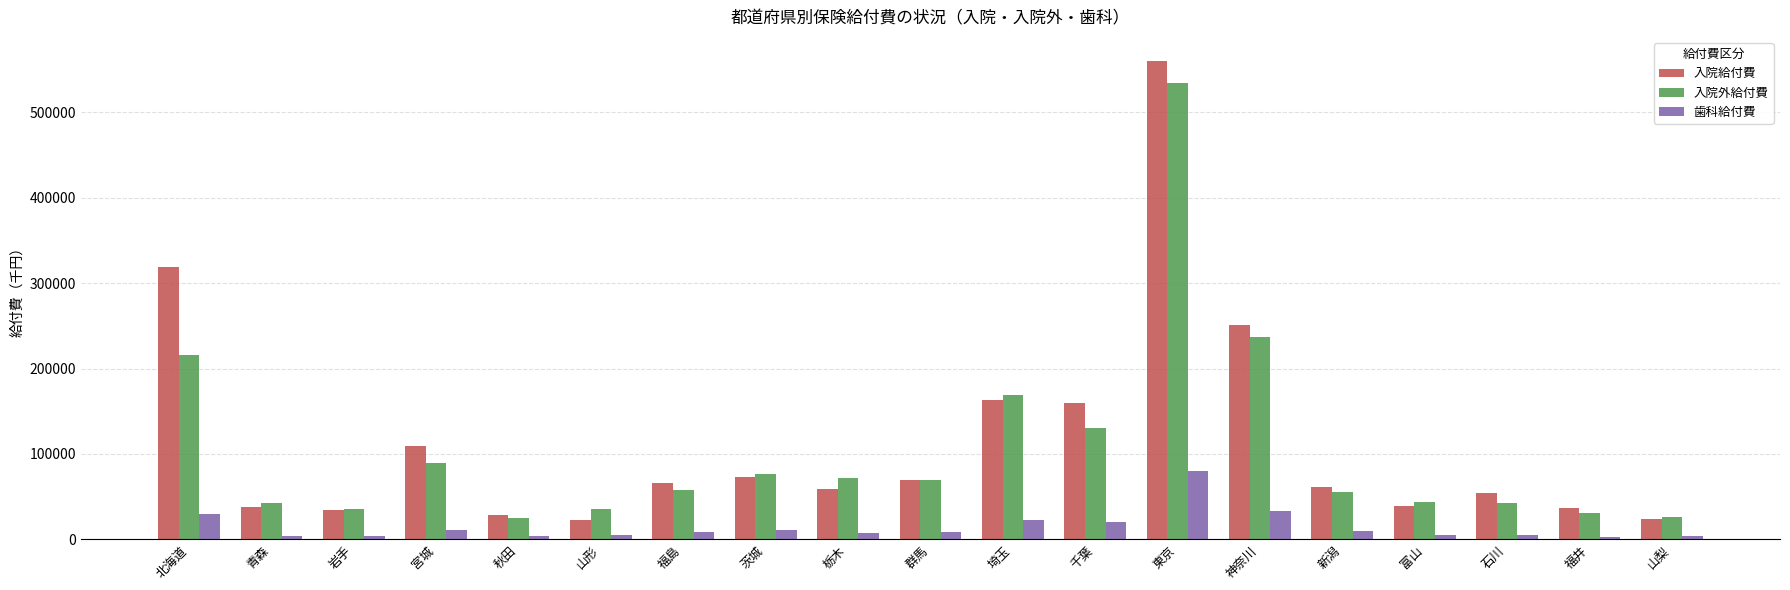

What position from the right is 岩手?

17